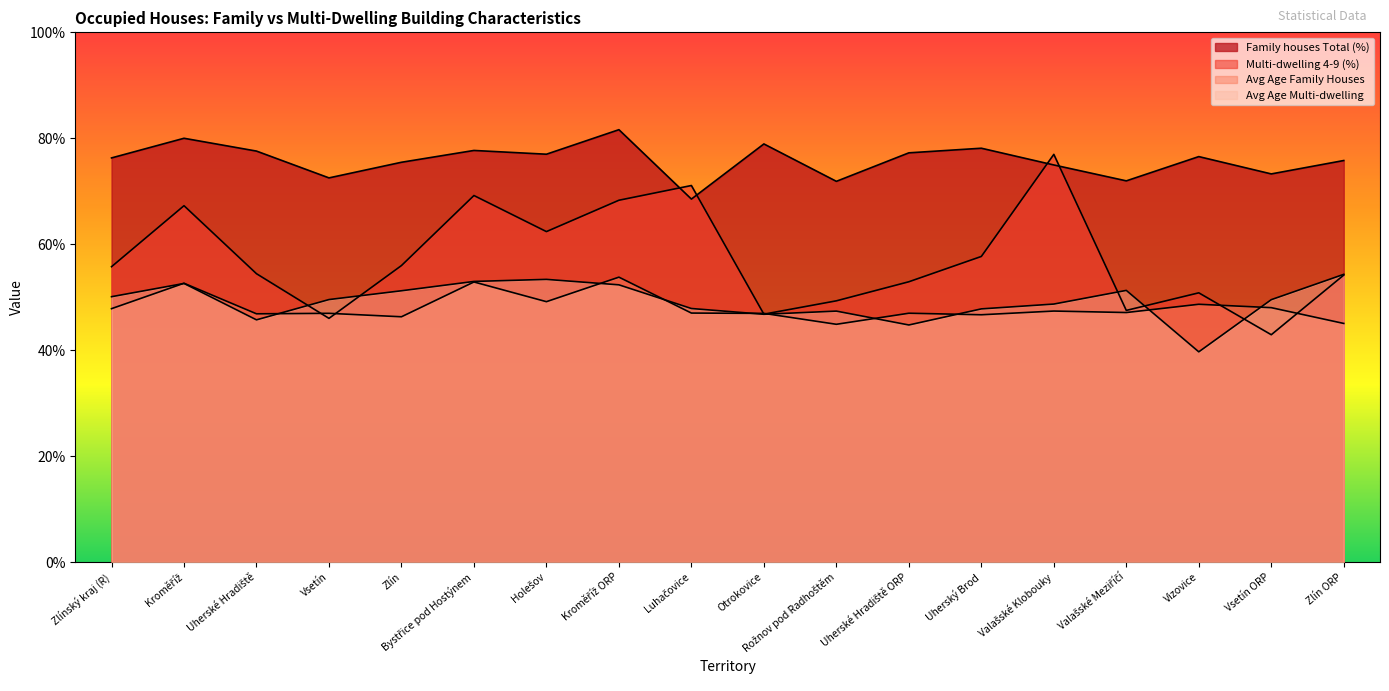

Between Zlín and Otrokovice, which series saw the biggest shift?

Multi-dwelling 4-9 (%)